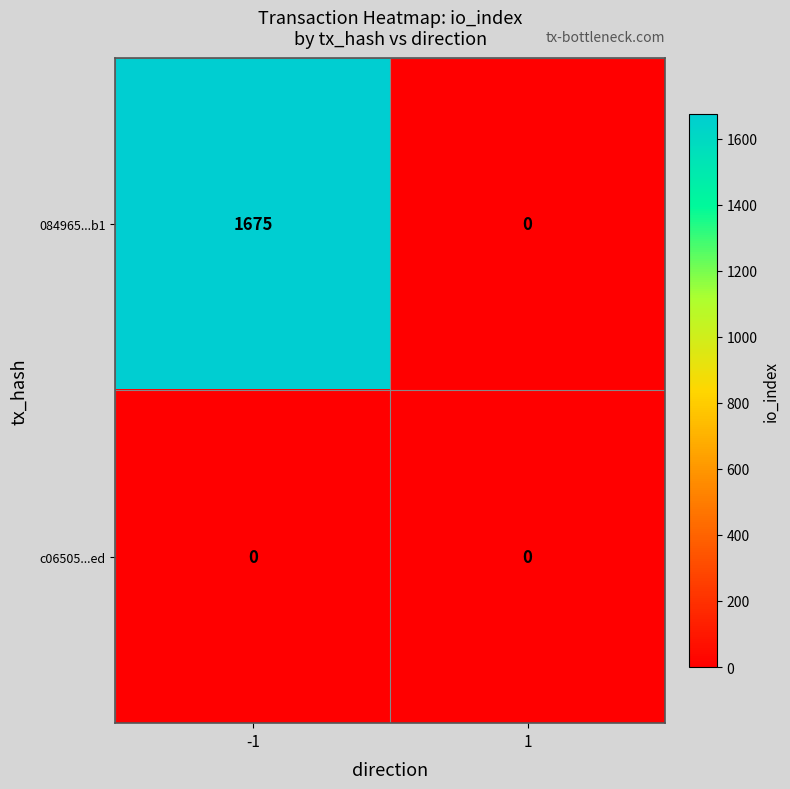

The value of 084965...b1 at 1 is 0. True or false?

True